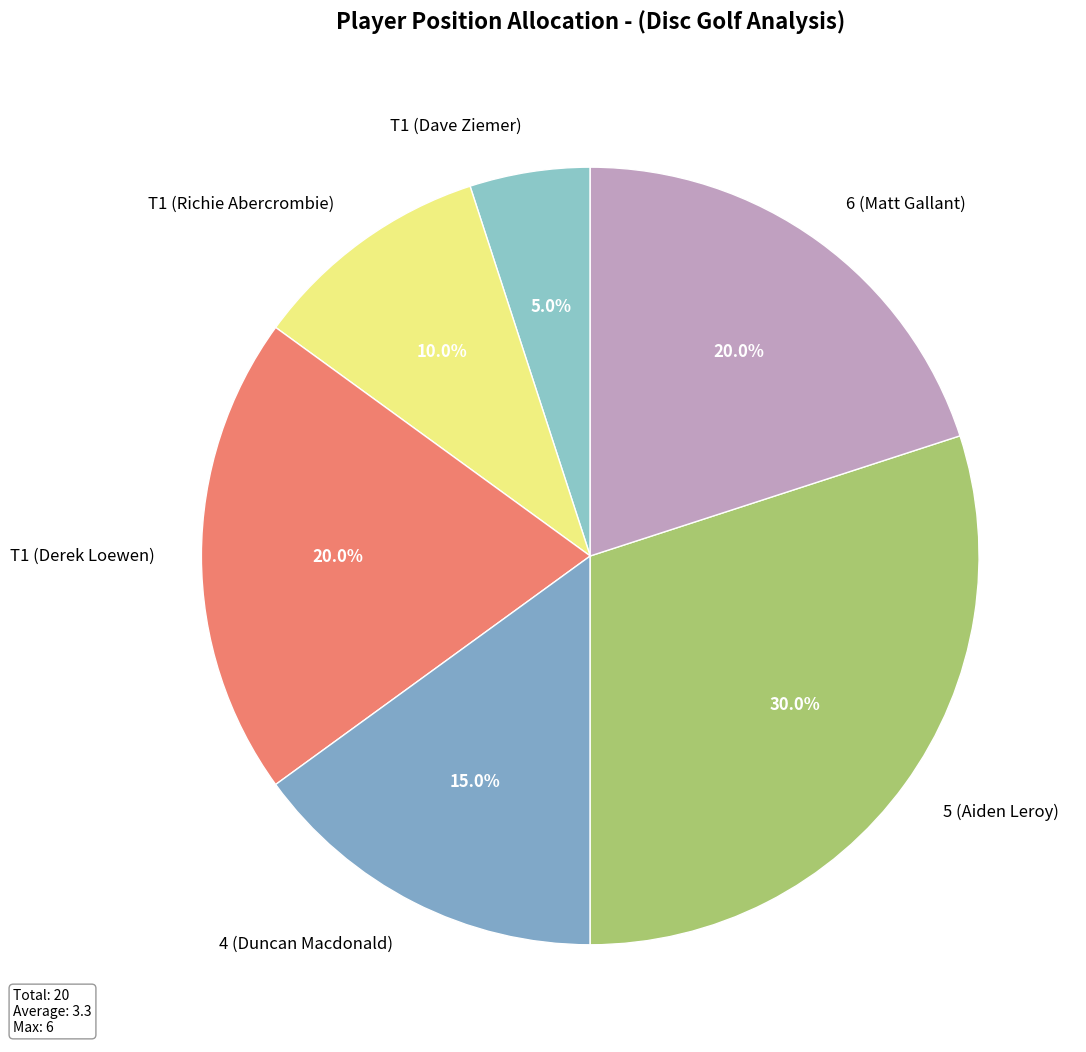

Does any single category account for the majority?

No